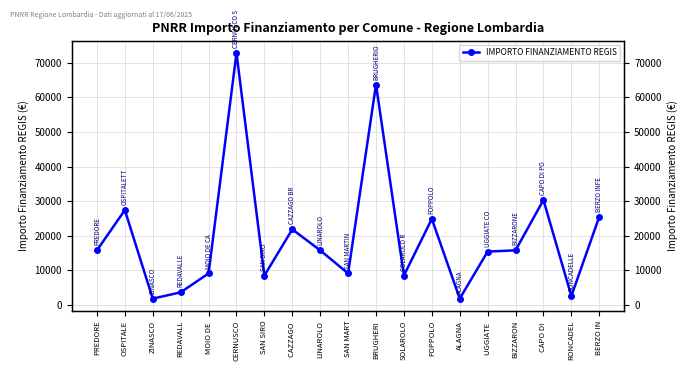

What is the maximum value shown in the chart?

72840